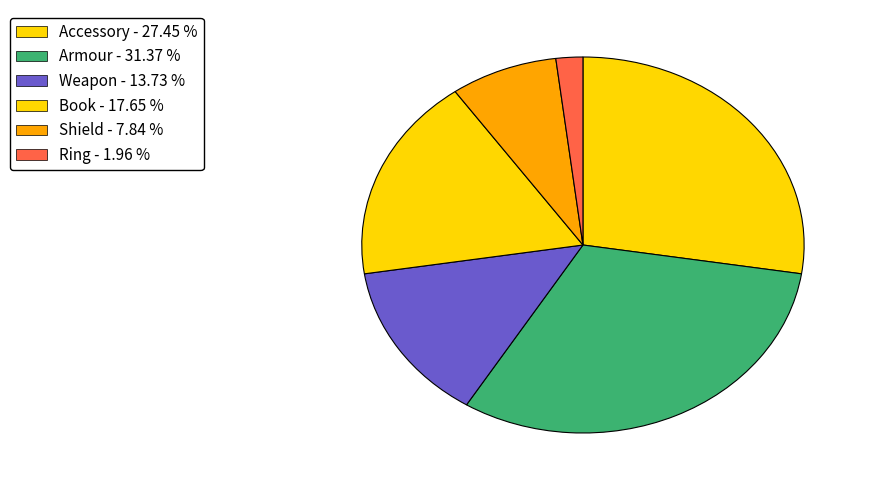

Count the number of slices in the pie.

6